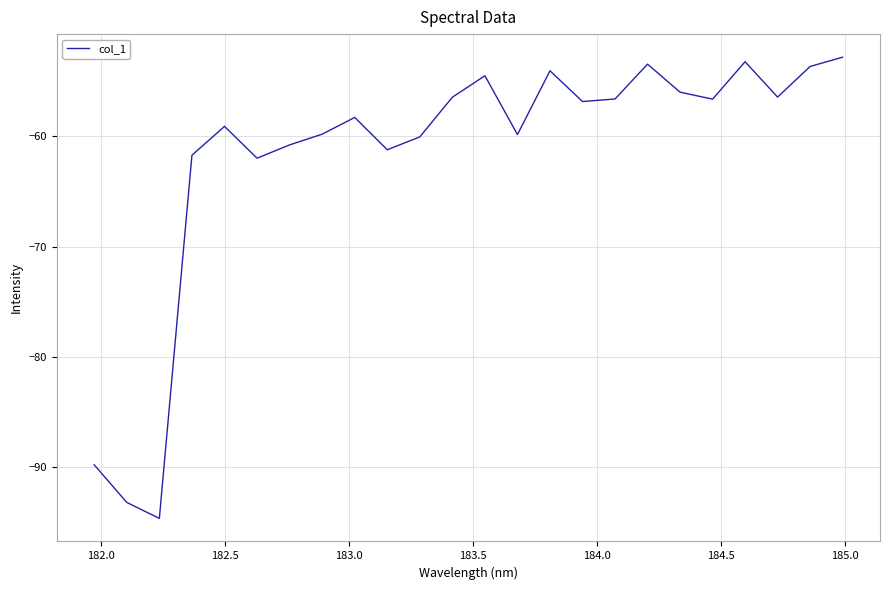

What is the difference between the maximum and minimum values?

41.9